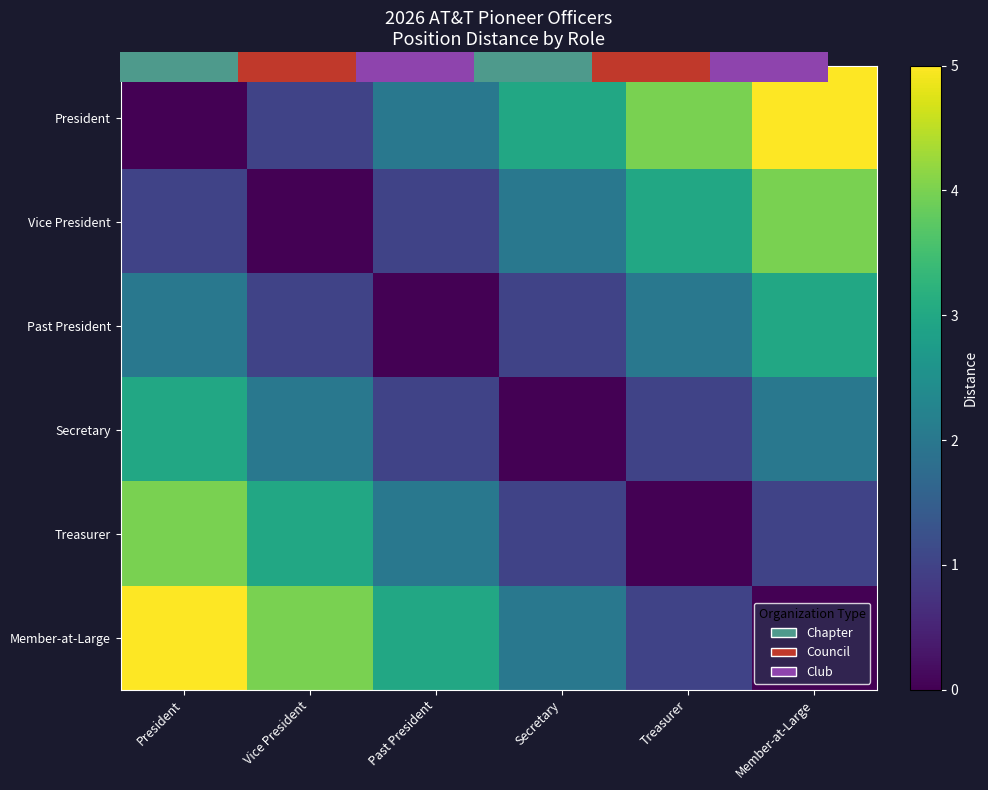

What is the maximum value shown in the chart?

5